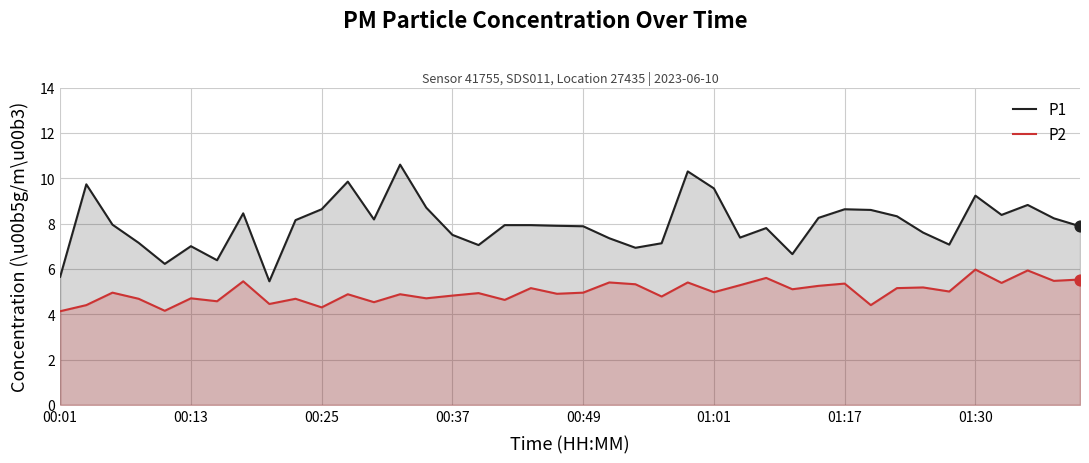

At how many categories does at least one series exceed 7?

33